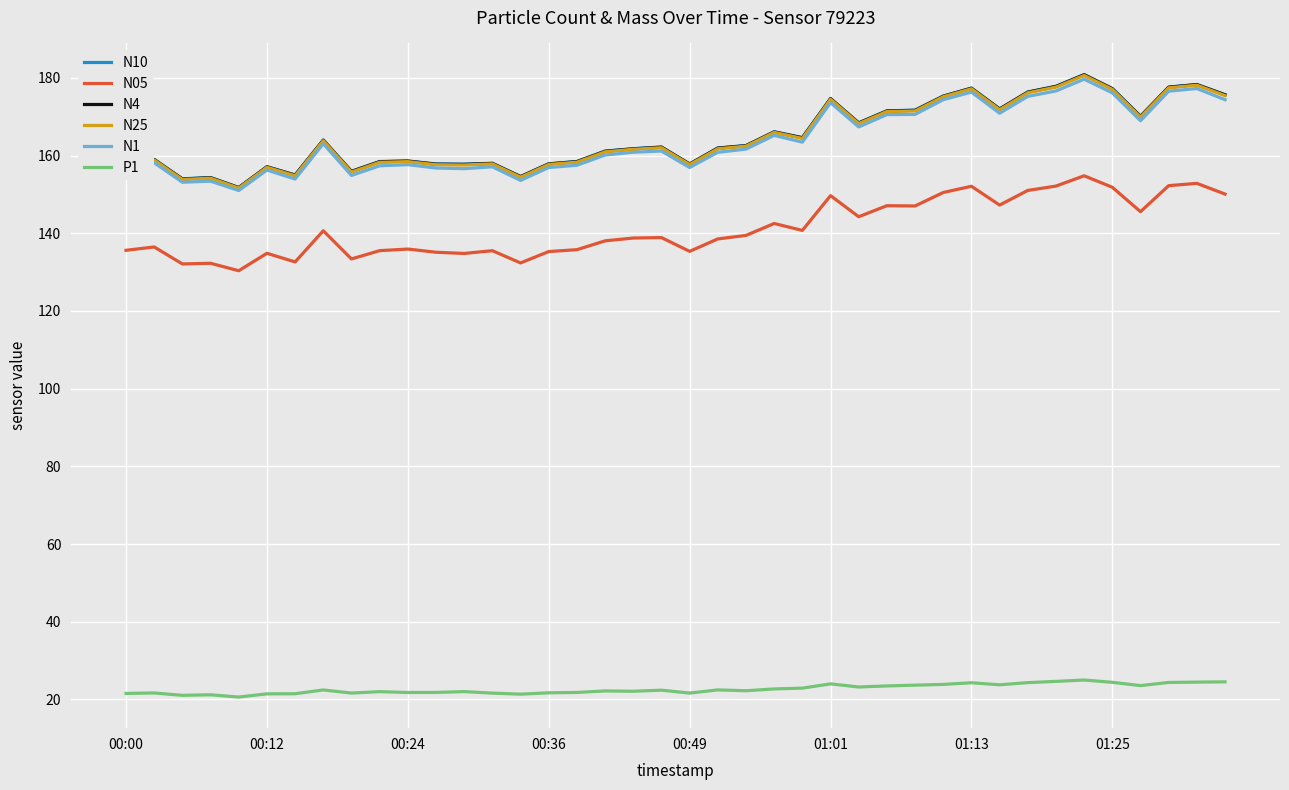

True or false: P1 and N4 cross at least once.

False